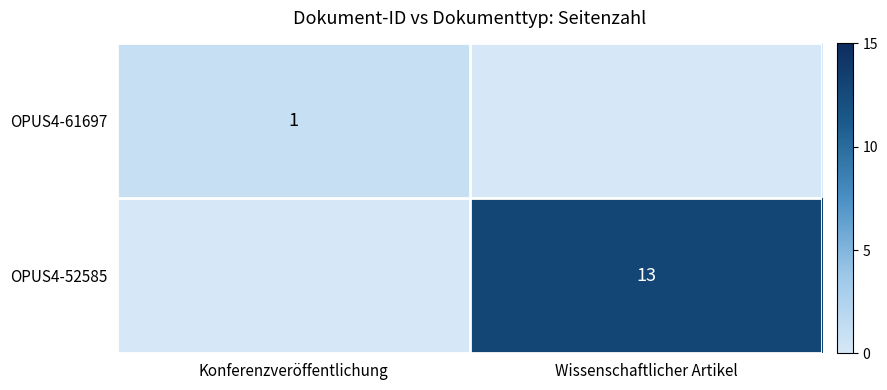

The OPUS4-52585 series shows 13 at Wissenschaftlicher Artikel. True or false?

True